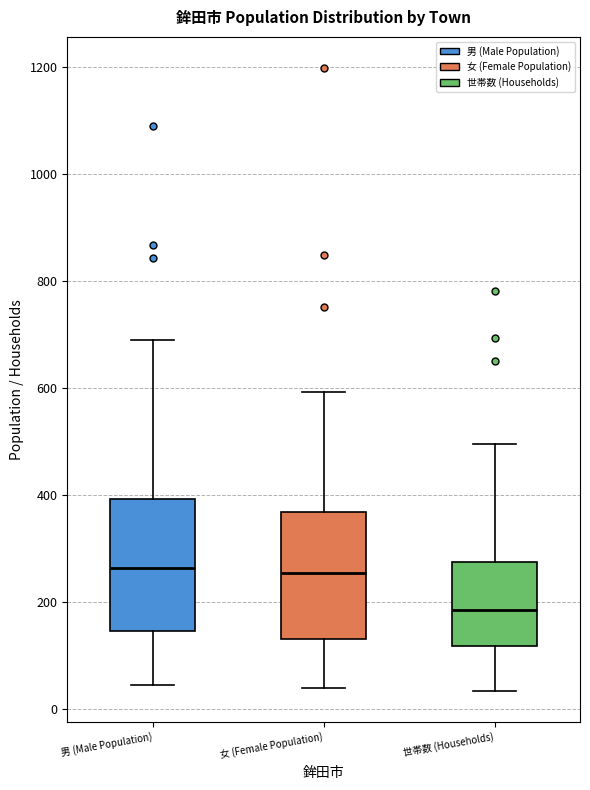

Where does the median line of the box for 世帯数 (Households) sit on the y-axis? The values are not printed on the chart, so give them approximately, as read against the axis.

180